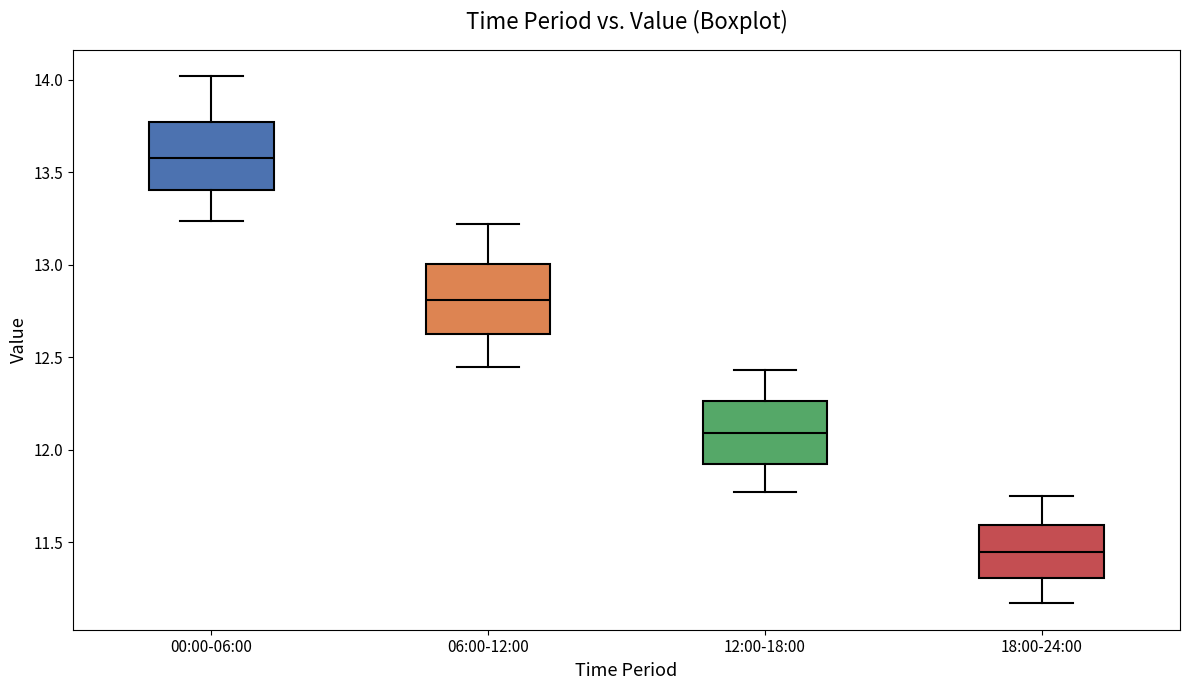

Reading left to right, read every box against the y-axis: the position of its median line, the range the box covers, and the ends of its whiskers. The values are not printed on the chart, so give them approximately, as read against the axis.

00:00-06:00: median 13.60, box 13.40 to 13.75, whiskers 13.25 to 14.00
06:00-12:00: median 12.80, box 12.65 to 13.00, whiskers 12.45 to 13.20
12:00-18:00: median 12.10, box 11.95 to 12.25, whiskers 11.75 to 12.45
18:00-24:00: median 11.45, box 11.30 to 11.60, whiskers 11.15 to 11.75